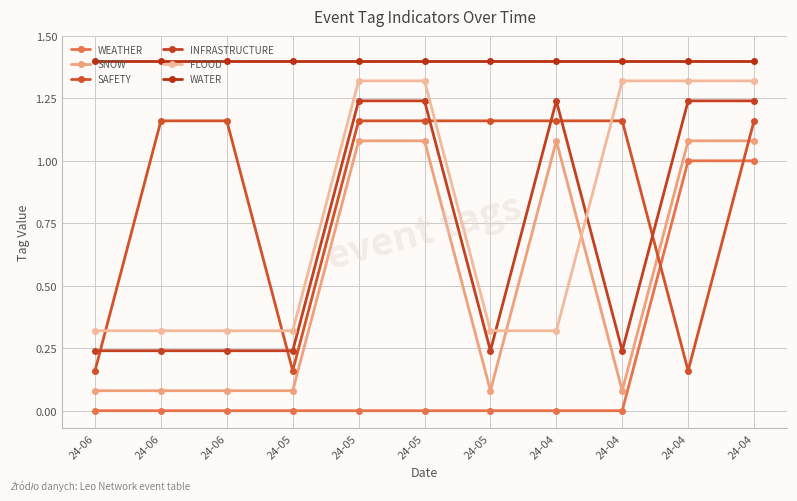

What are all the series names shown in the legend?

WEATHER, SNOW, SAFETY, INFRASTRUCTURE, FLOOD, WATER